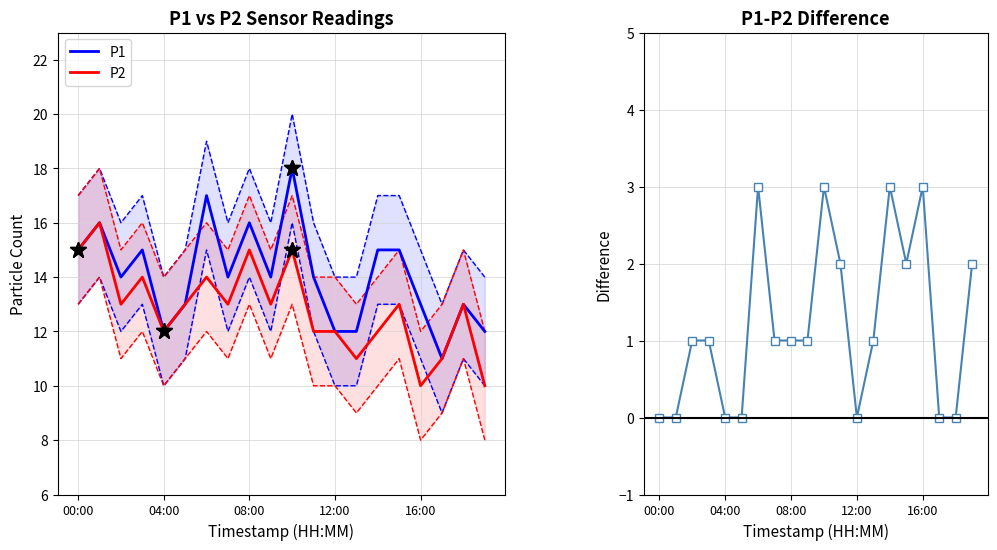

True or false: P2 and P1 intersect in this chart.

False